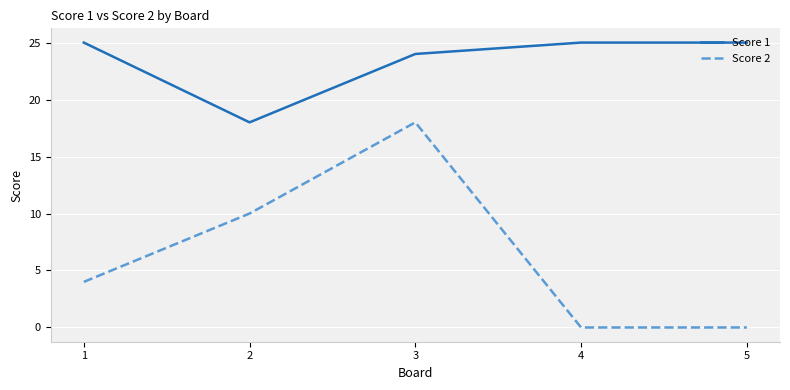

True or false: Score 2 and Score 1 cross at least once.

False